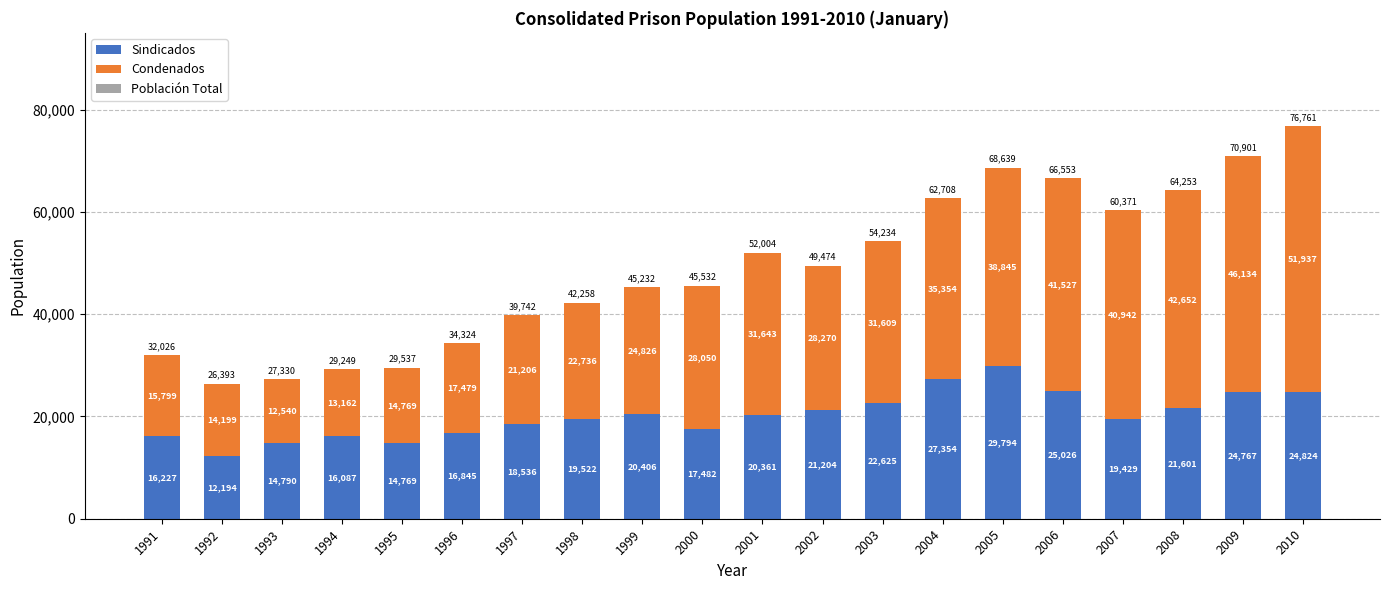

The value of Sindicados at 2005 is 41357. True or false?

False